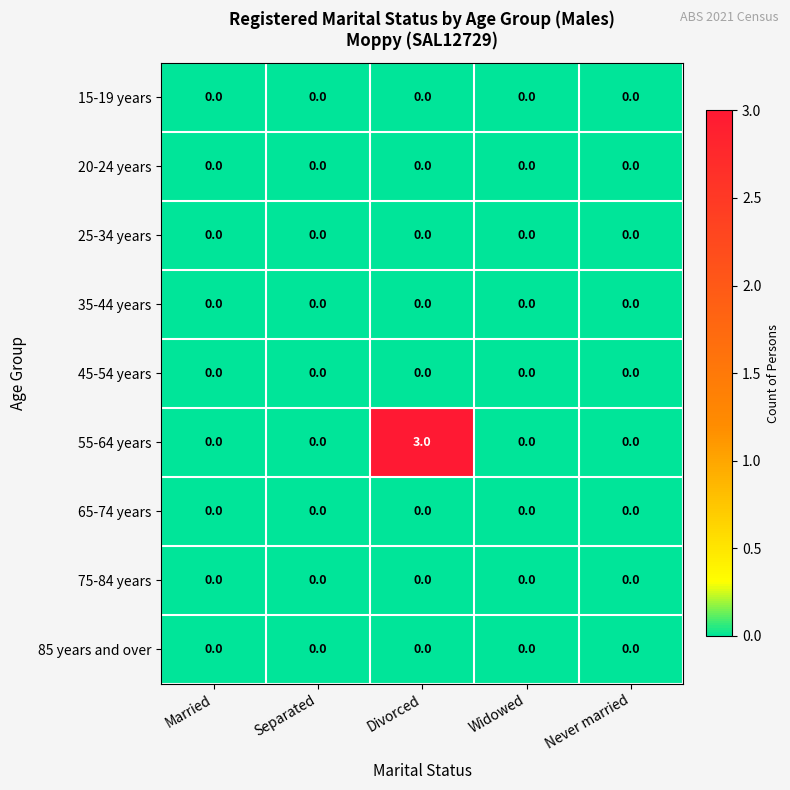

The value of 55-64 years at Widowed is 1. True or false?

False